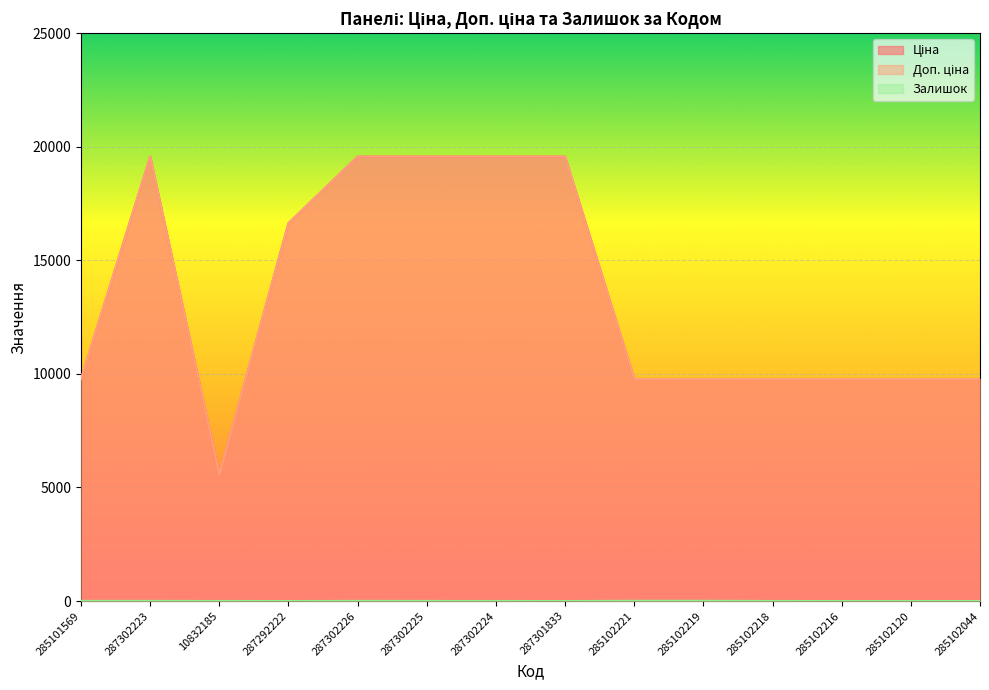

In Залишок, how many points are lower than both neighbors (excluding endpoints)?

2